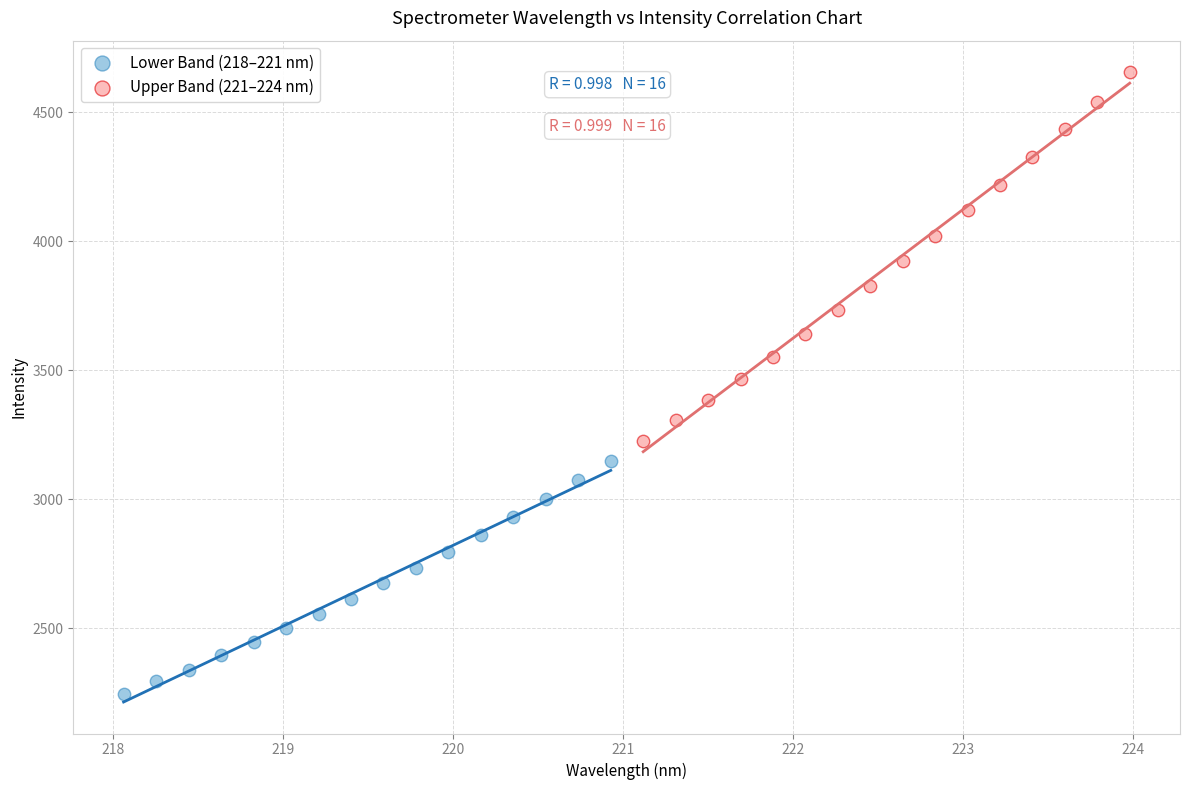

Which series contains the highest Y value?

Upper Band (221–224 nm)